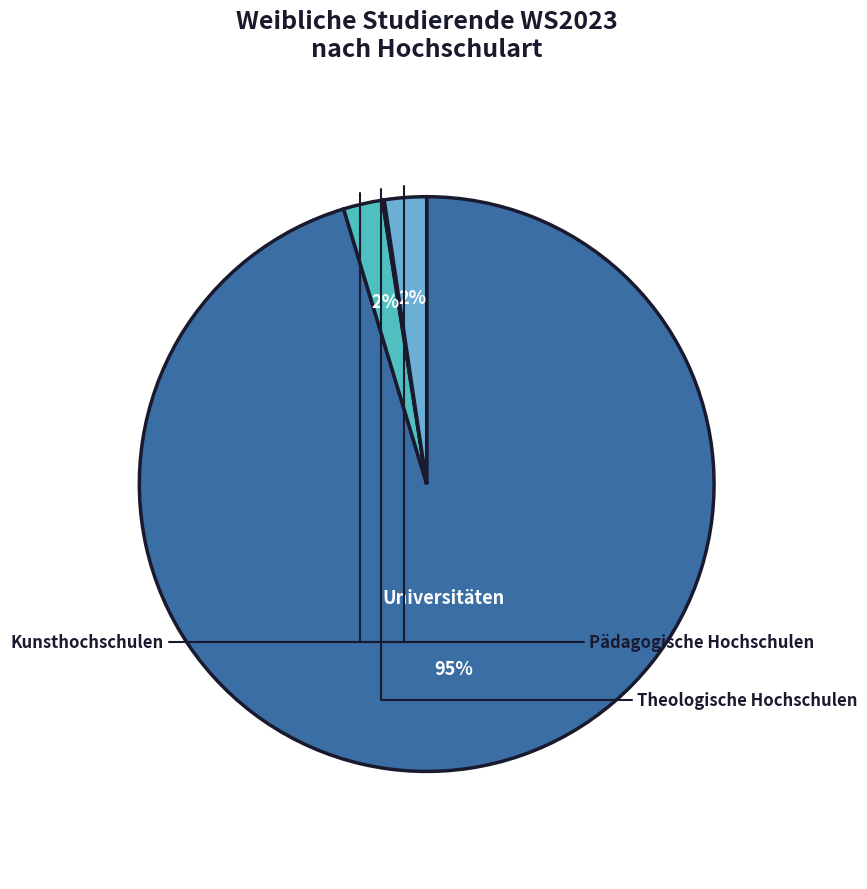

To the nearest percent, what is the average slice percentage?

25%